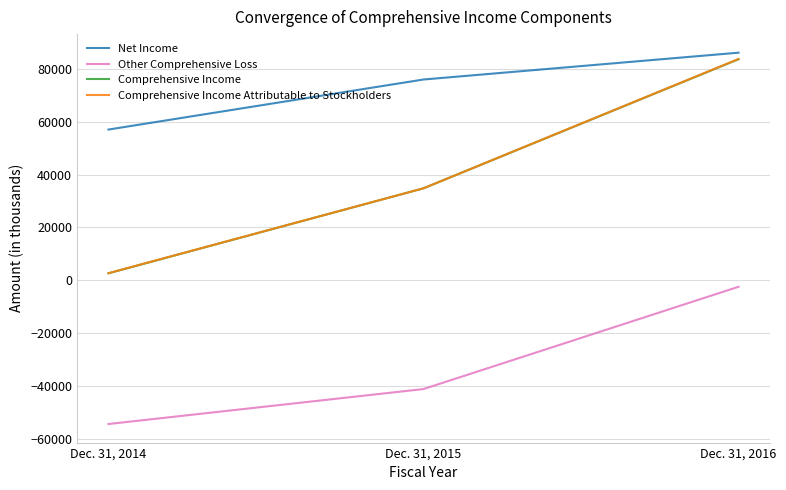

Is the value of Net Income at Dec. 31, 2016 greater than the value of Other Comprehensive Loss at Dec. 31, 2016?

Yes